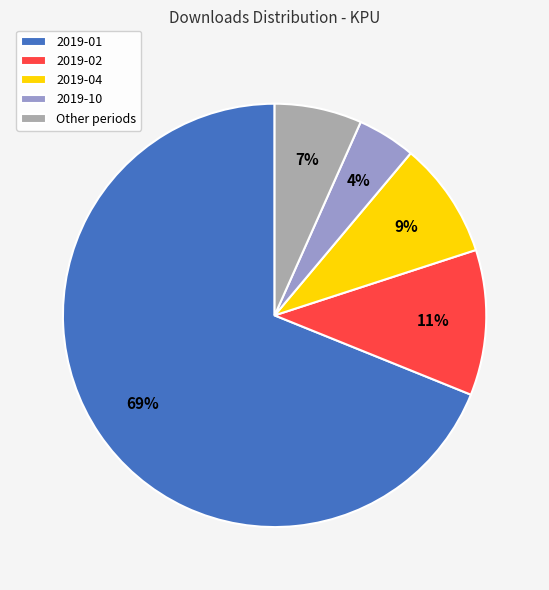

Which category has the smallest portion of the pie?

2019-10